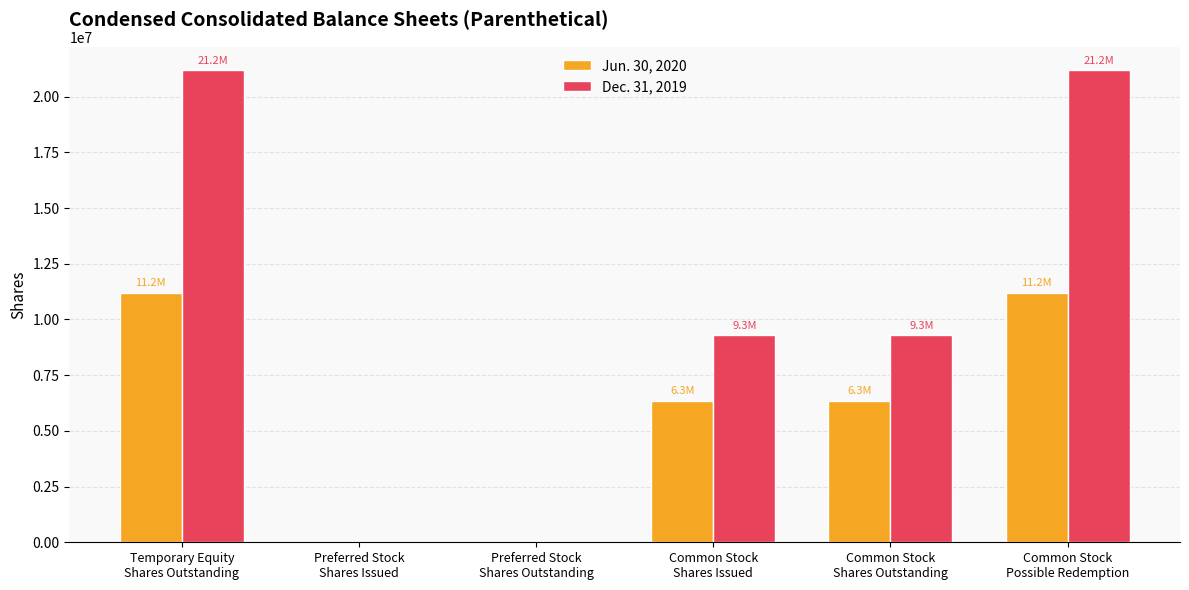

The Dec. 31, 2019 series shows -6894674 at Preferred Stock
Shares Outstanding. True or false?

False